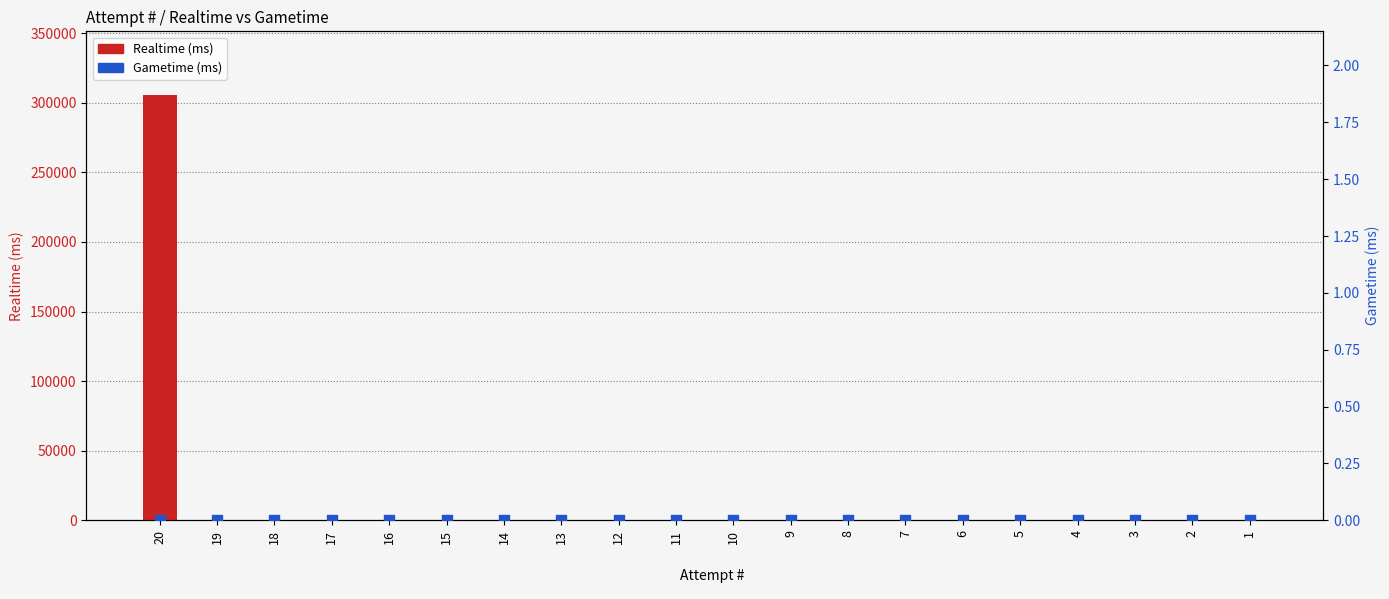

Which series reaches the minimum Y coordinate?

Realtime (ms)